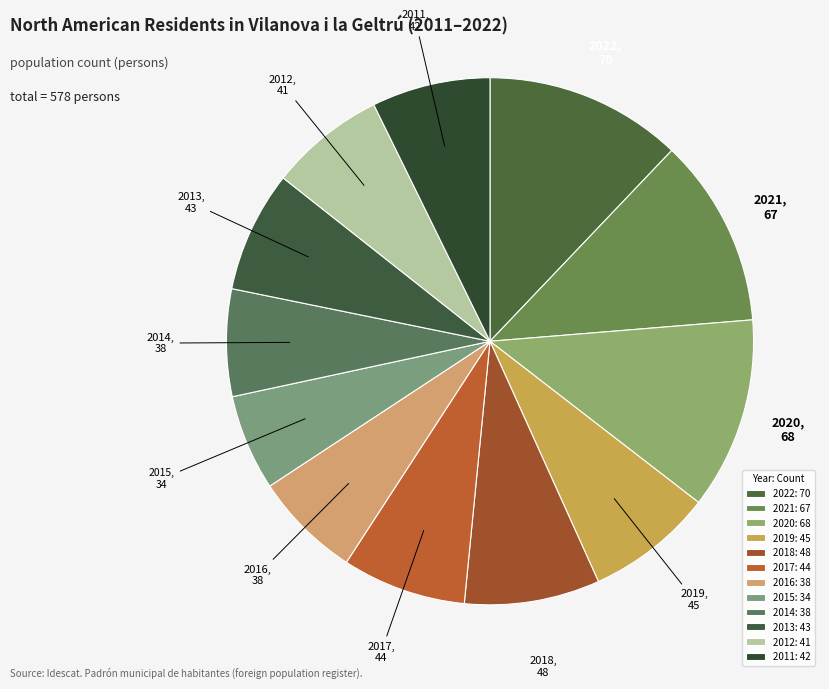

Which category has the biggest portion of the pie?

2022